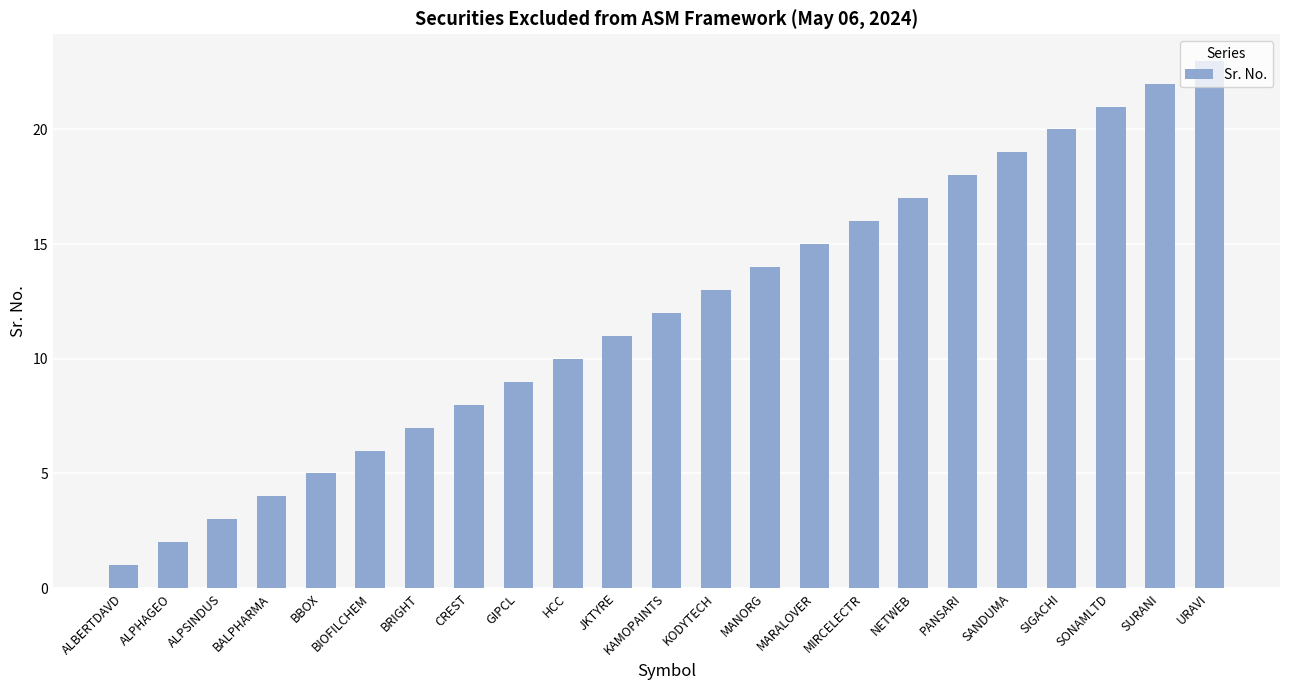

Is it true that the value at ALBERTDAVD is 1?

True